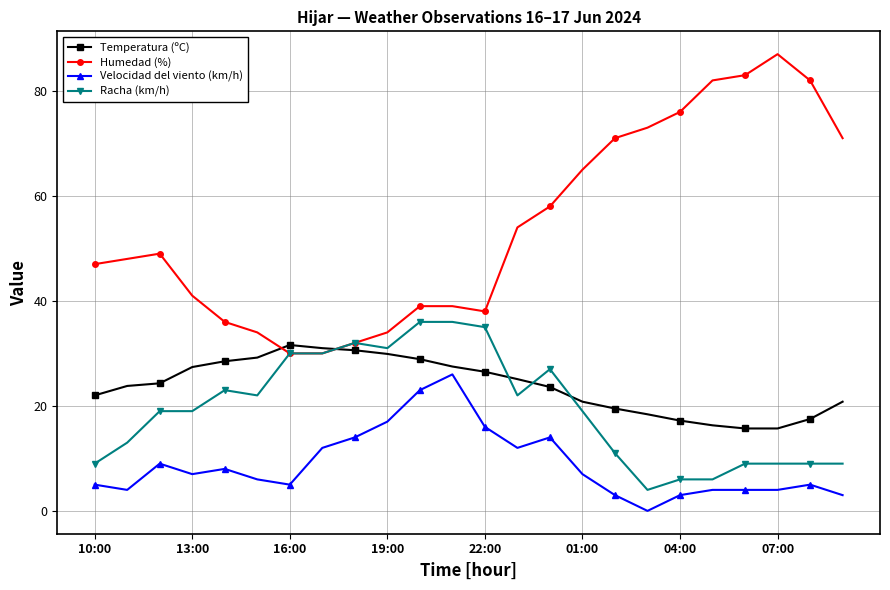

How many data points in Humedad (%) are less than 49?

12